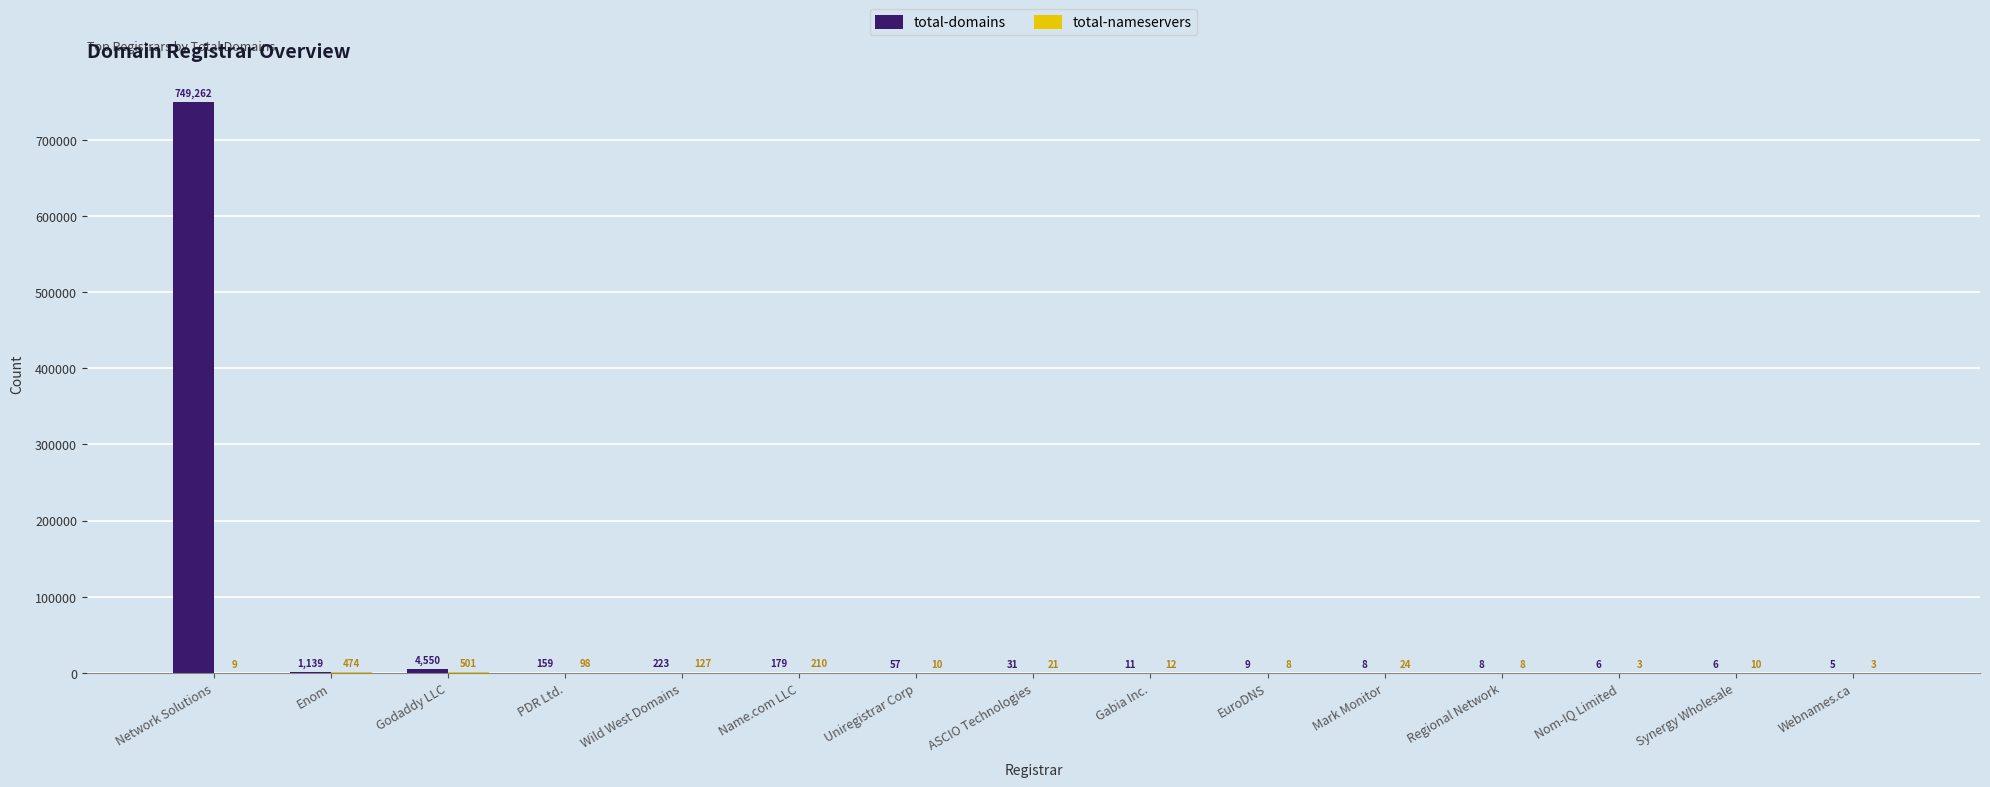

What is the maximum value shown in the chart?

749262